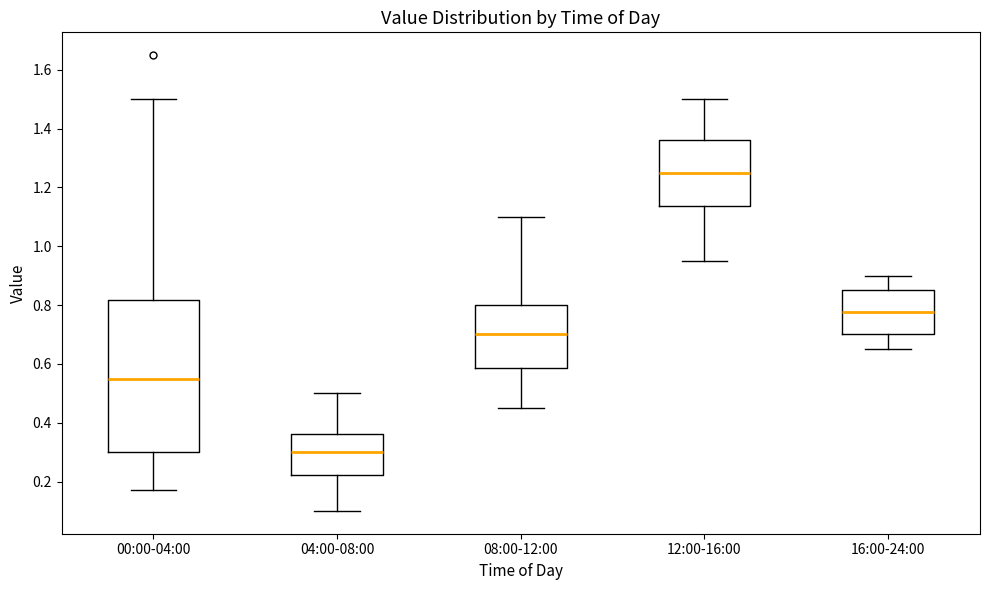

Comparing the boxes themselves (not the whiskers), which one is the tallest?

00:00-04:00